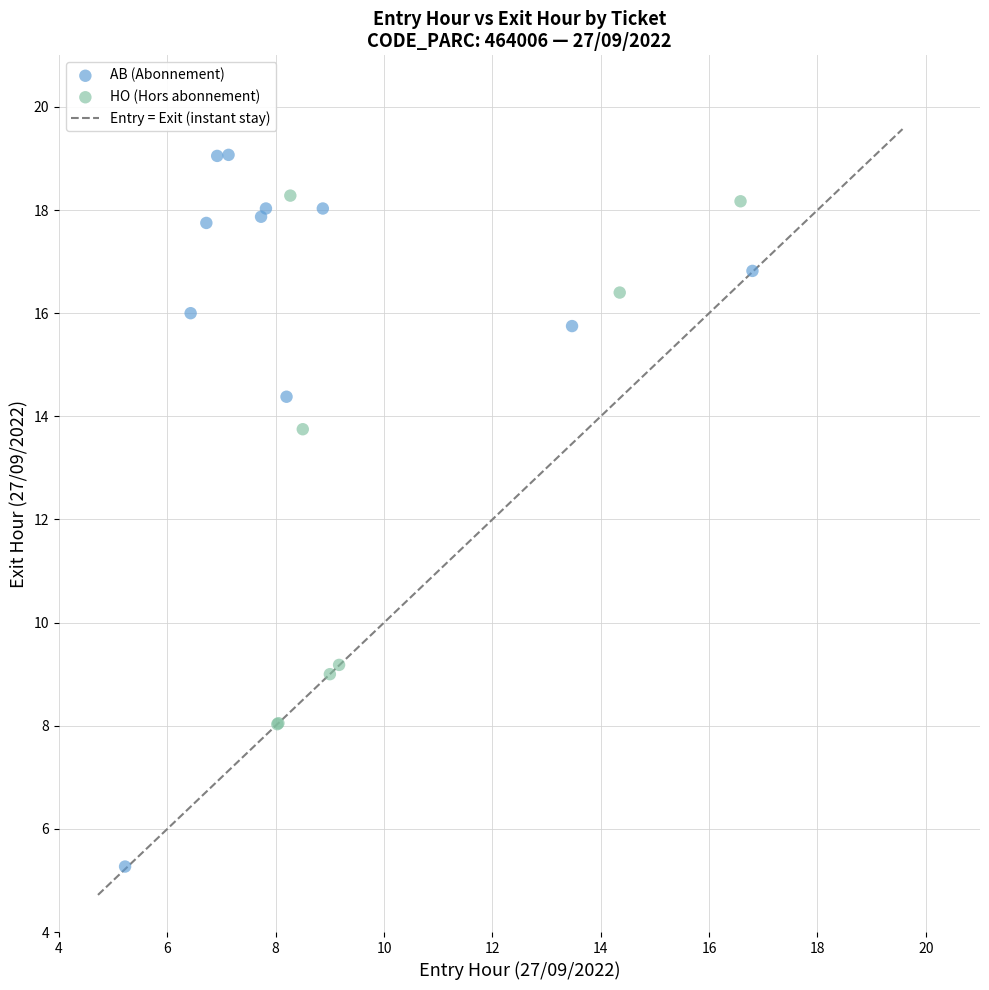

Which series contains the highest Y value?

AB (Abonnement)